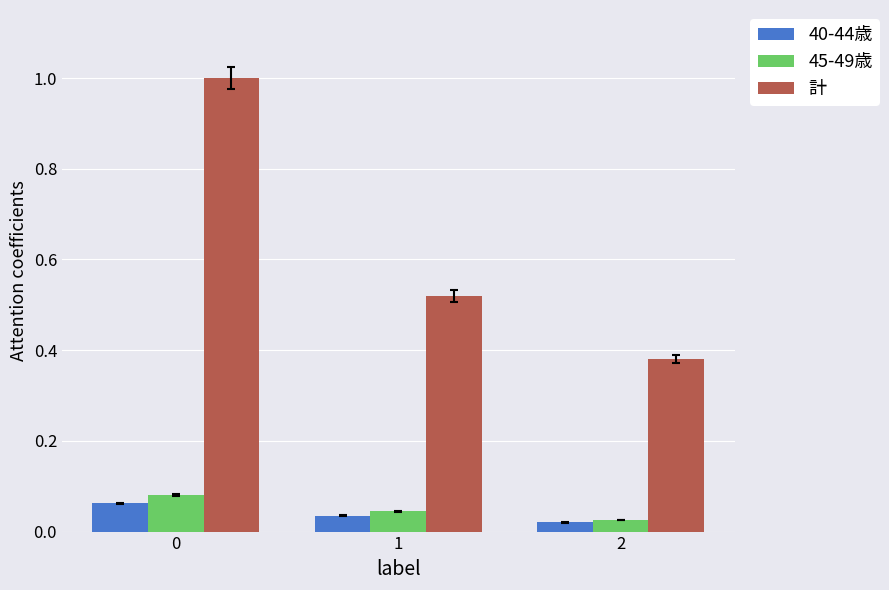

What is the sum of all 計 values?

1.9